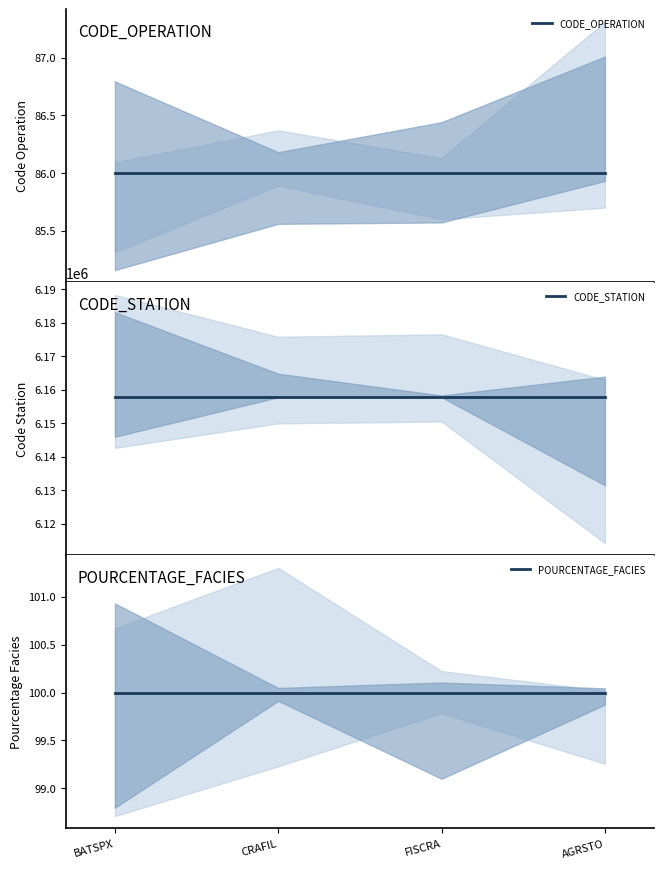

What is the lowest value of the CODE_OPERATION series?

86